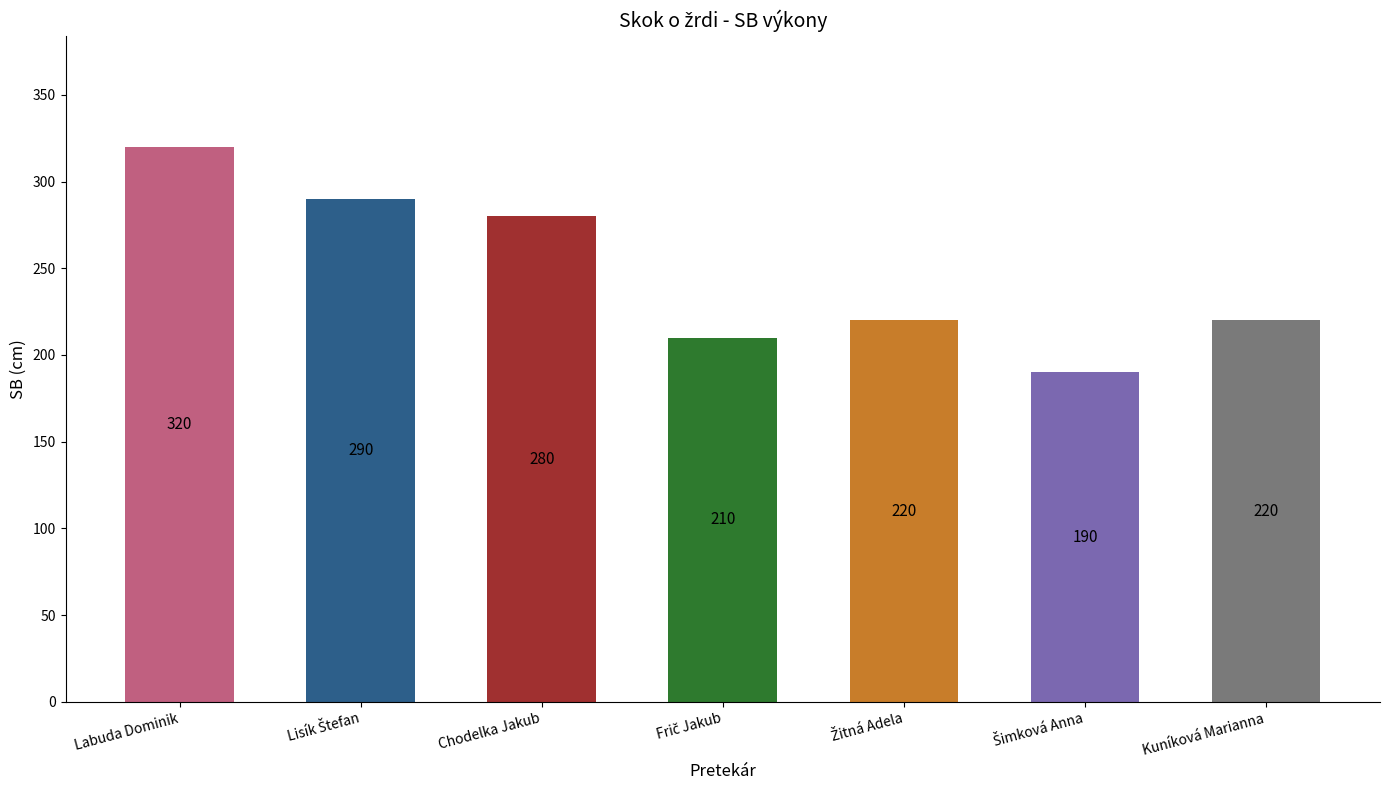

Approximately how many times larger is the value at Labuda Dominik compared to Kuníková Marianna?

1.5